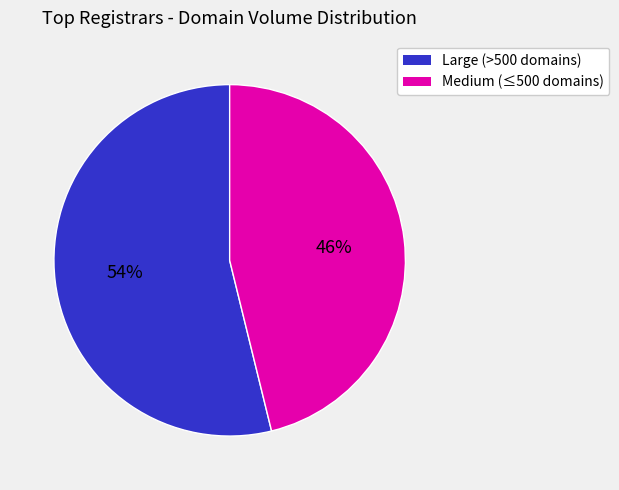

Is there any slice that represents more than half of the pie?

Yes